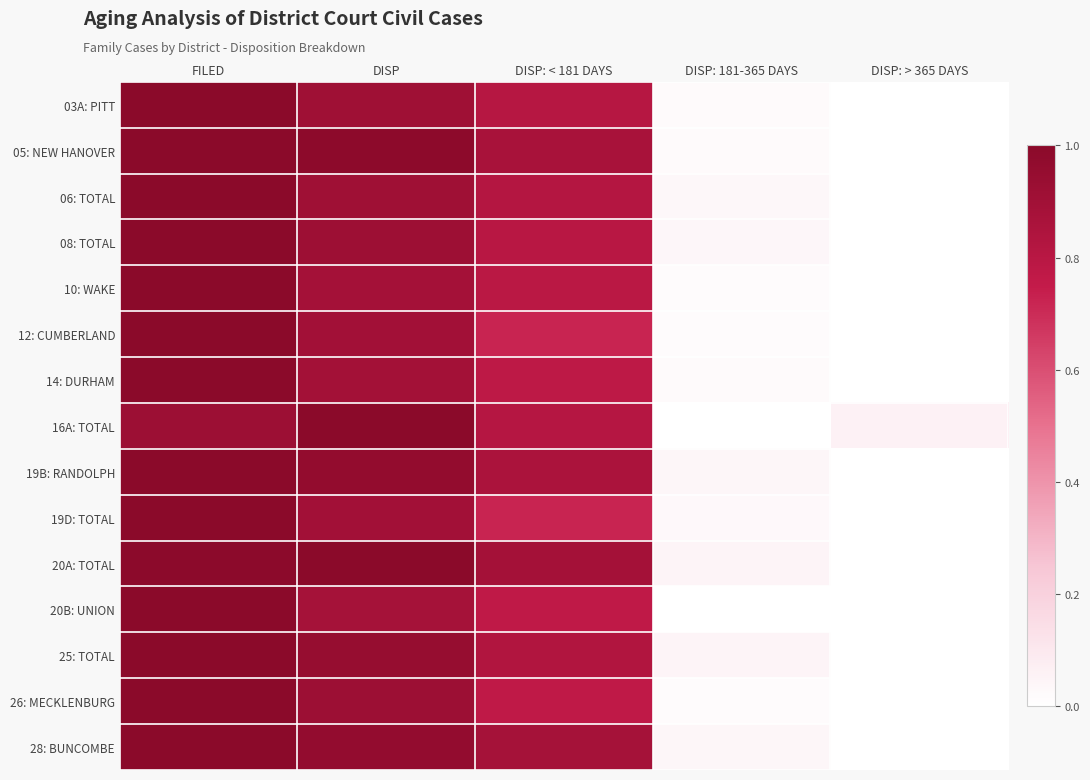

At how many categories does at least one series exceed 0?

5